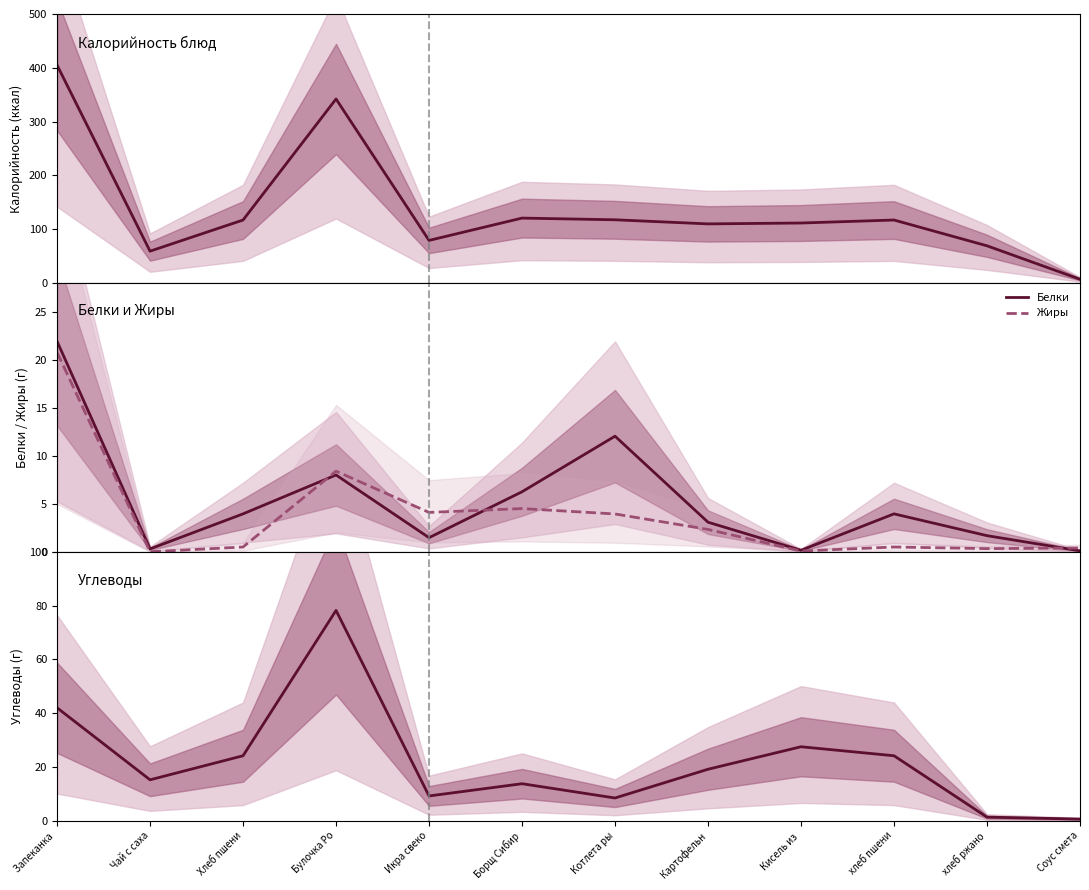

What is the sum of all Углеводы values?

263.6